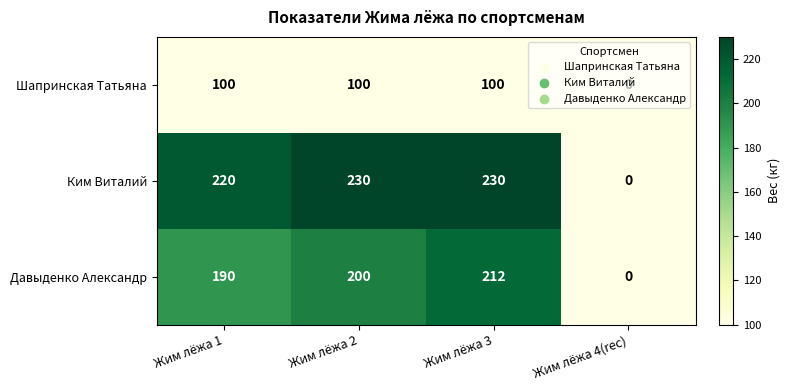

The Ким Виталий series shows 0 at Жим лёжа 4(rec). True or false?

True